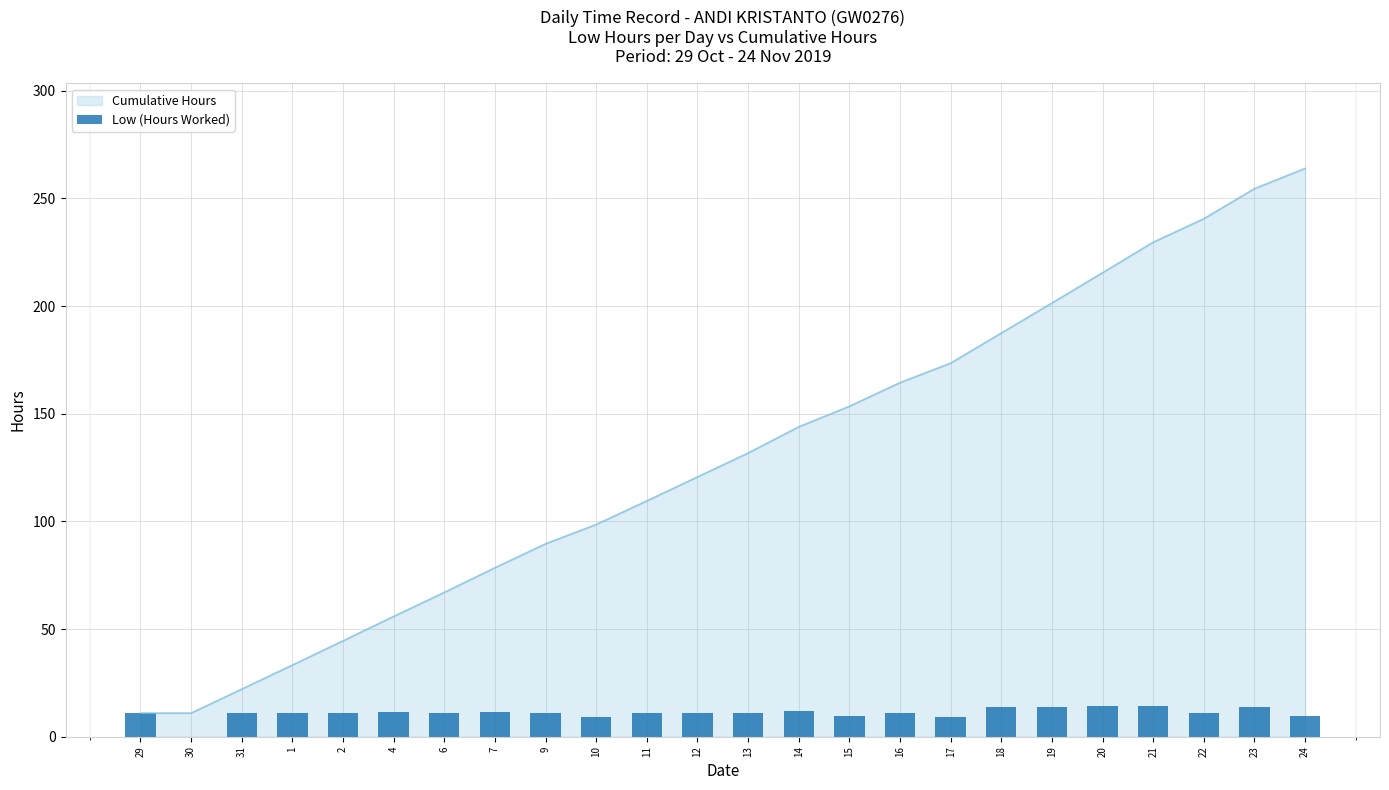

What is the difference between the values at 31 and 19?

2.8